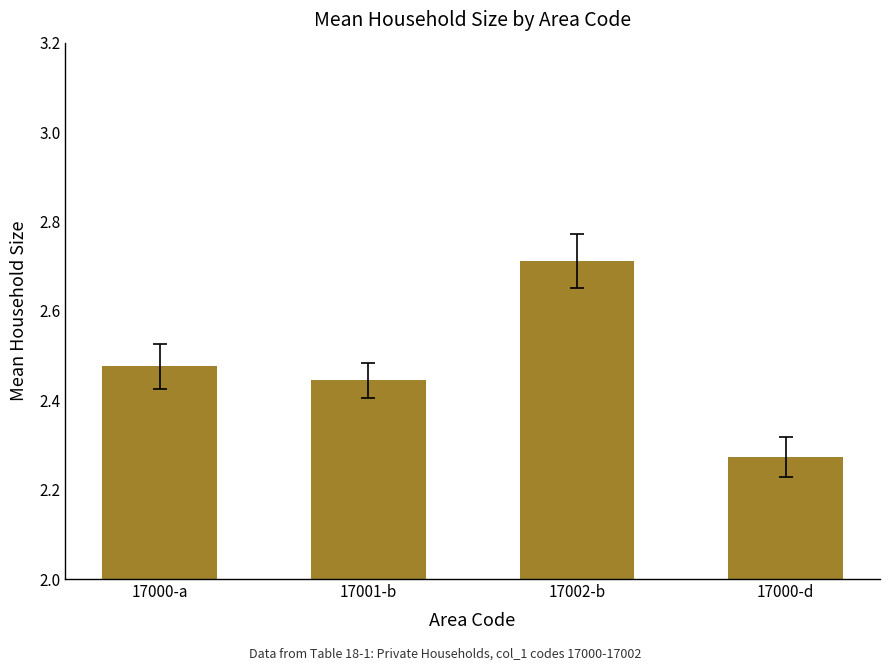

What is the sum of the values at 17000-d and 17000-a?

4.7